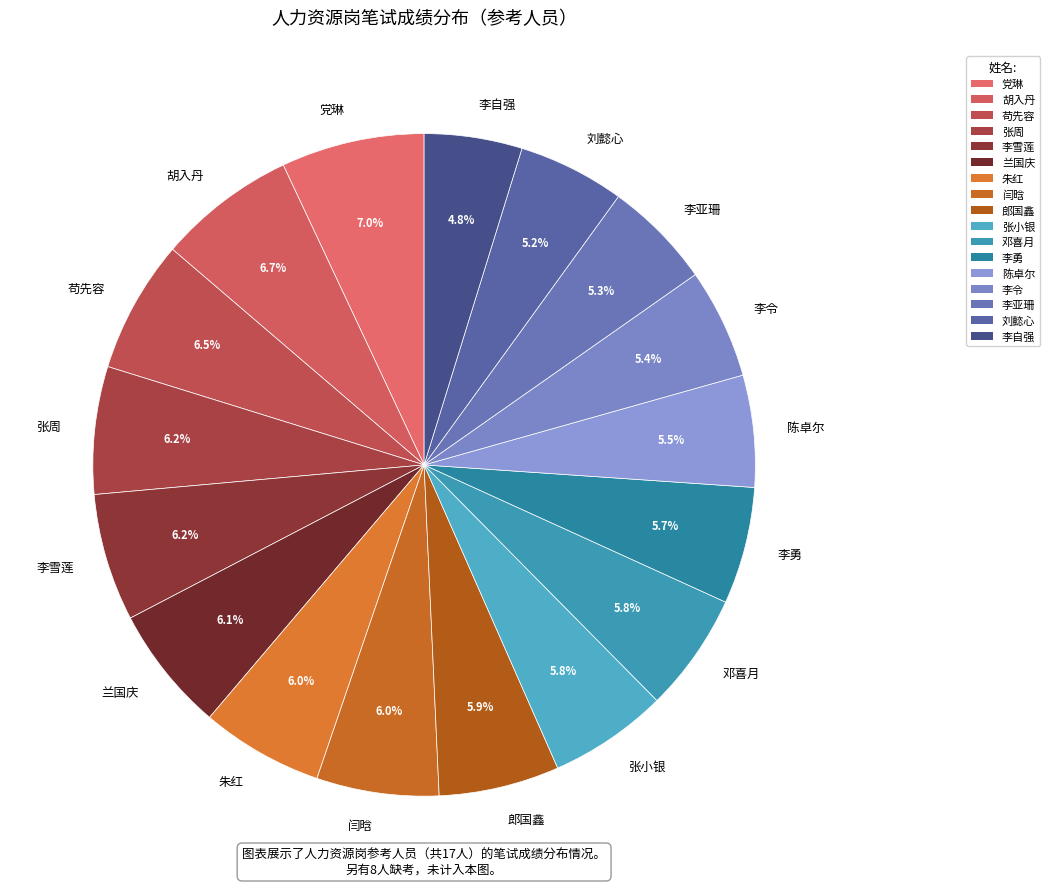

Approximately how many times larger is the value at 郎国鑫 compared to 李亚珊?

1.1